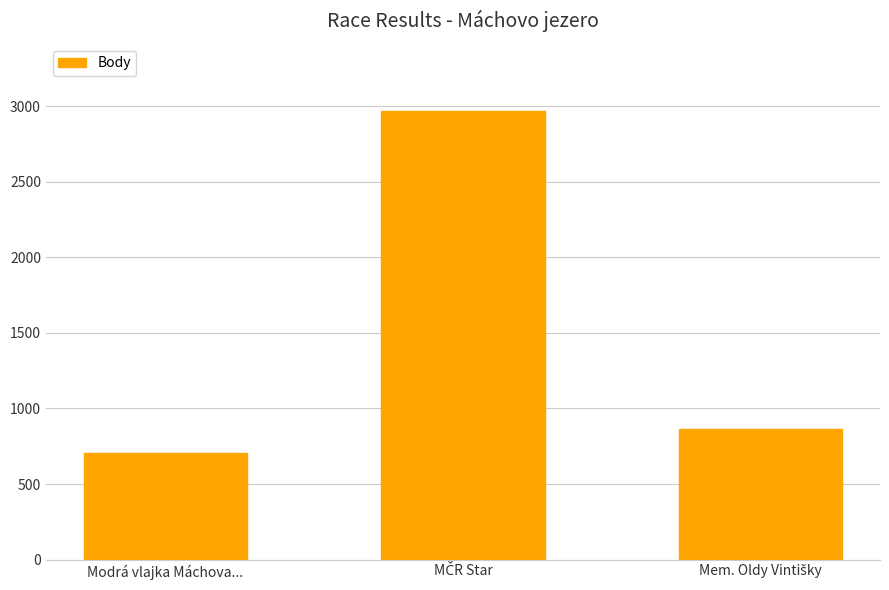

What is the difference between the maximum and minimum values?

2259